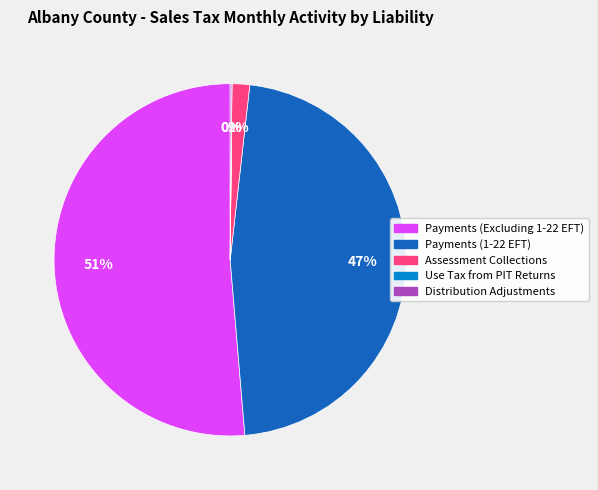

To the nearest percent, what is the difference between the largest and smallest slice percentages?

51%